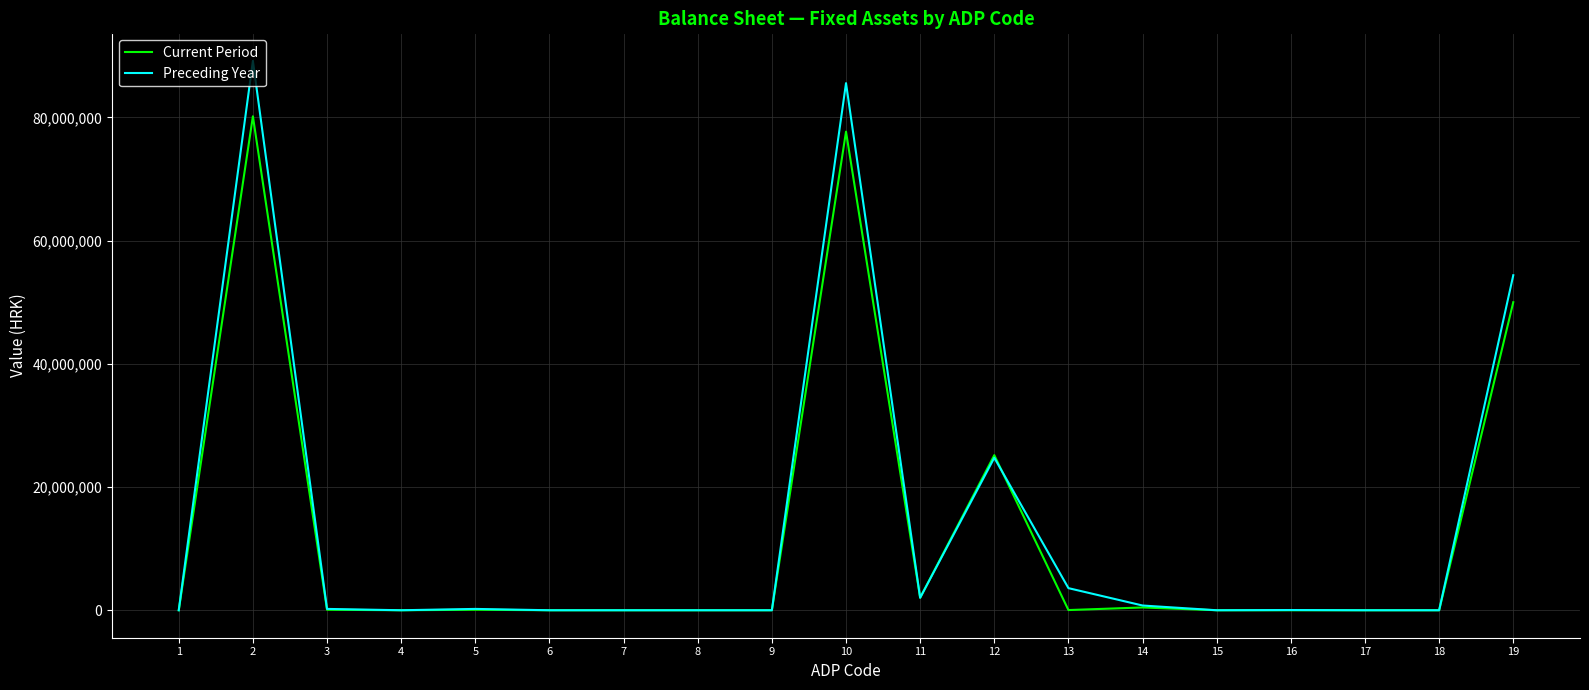

Rank the series by their maximum value, from lowest to highest.

Current Period, Preceding Year